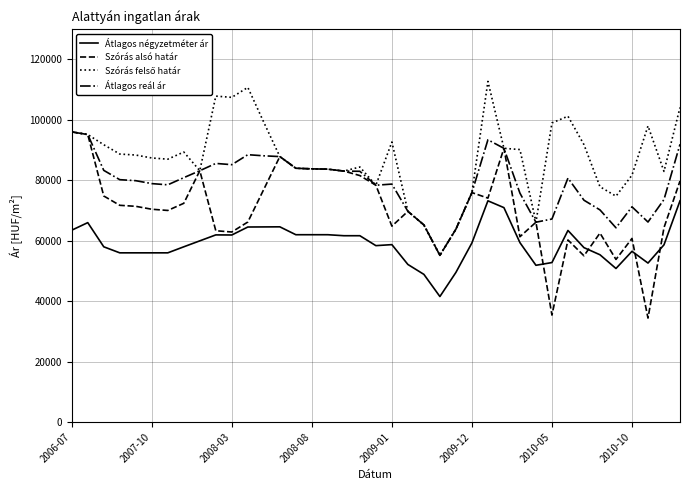

What is the maximum value shown in the chart?

112747